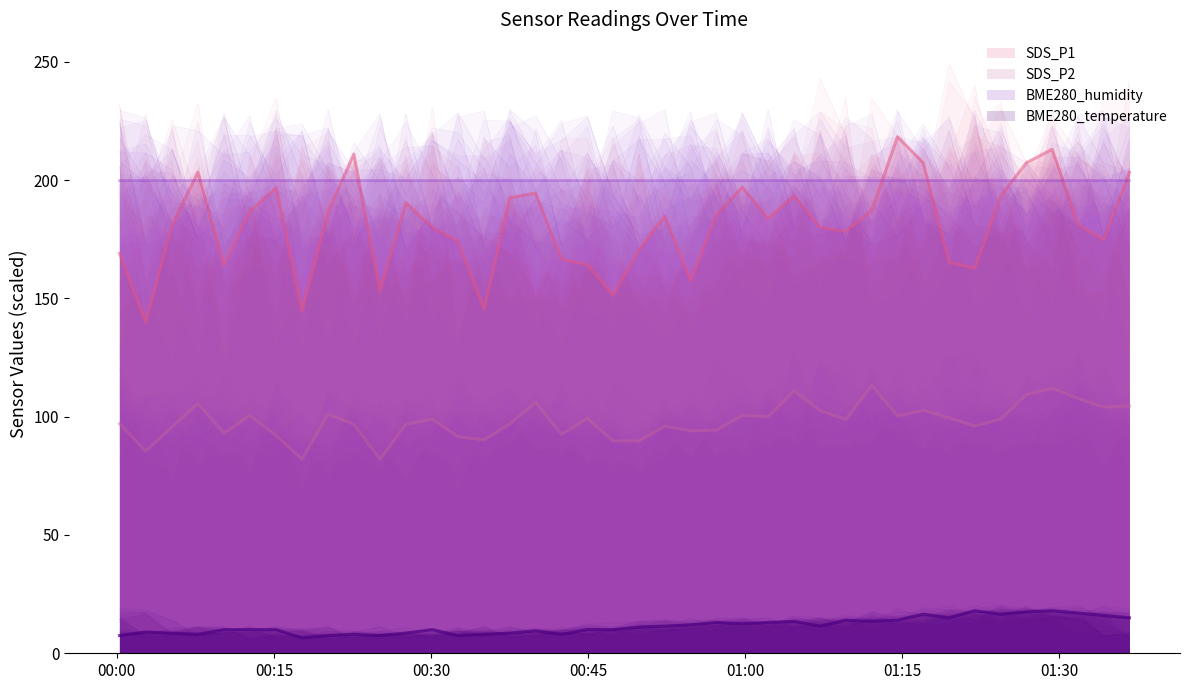

What is the highest value of the SDS_P2 series?

113.2